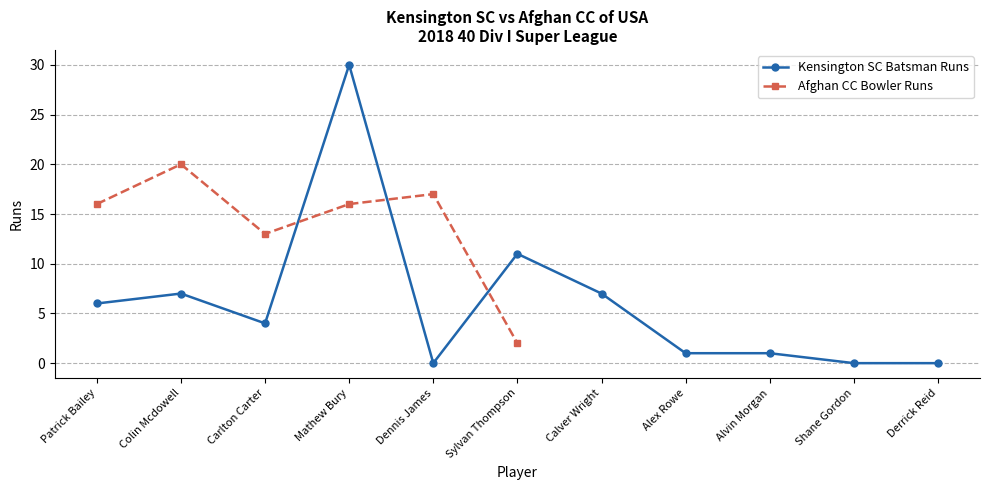

The chart shows a value of 16 at Shane Gordon. True or false?

False